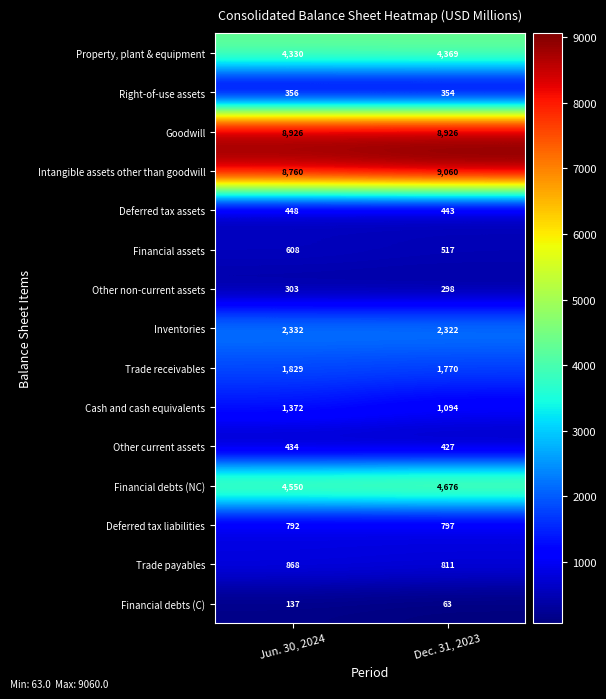

What is the maximum value shown in the chart?

9060